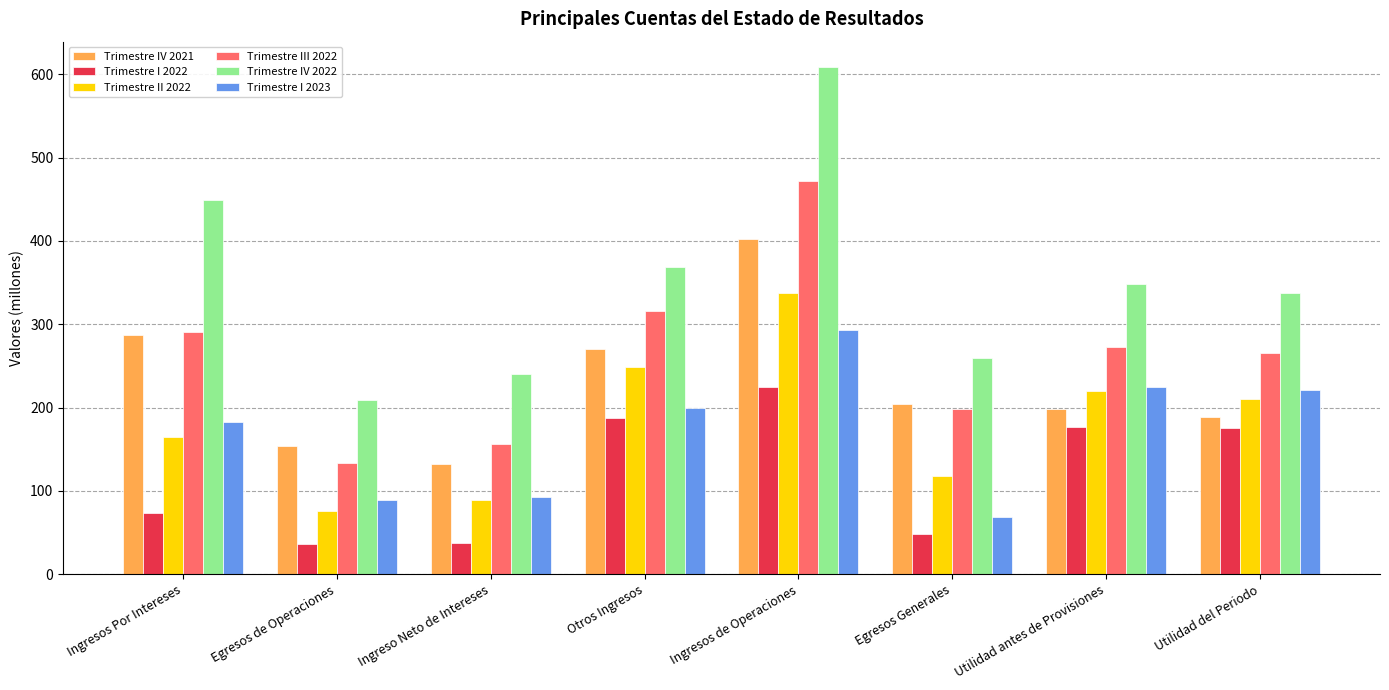

At how many categories does at least one series exceed 295?

5